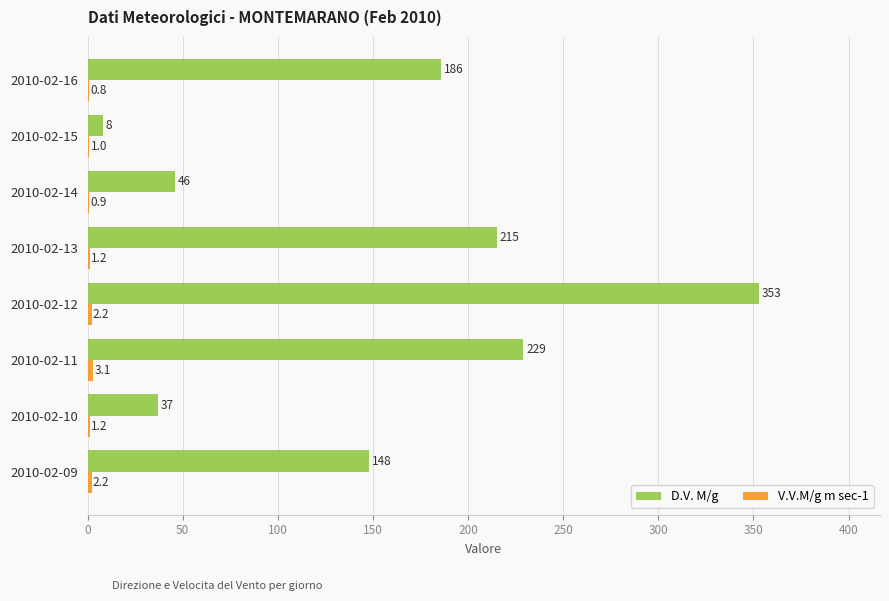

Which label corresponds to the largest value in the chart?

2010-02-12